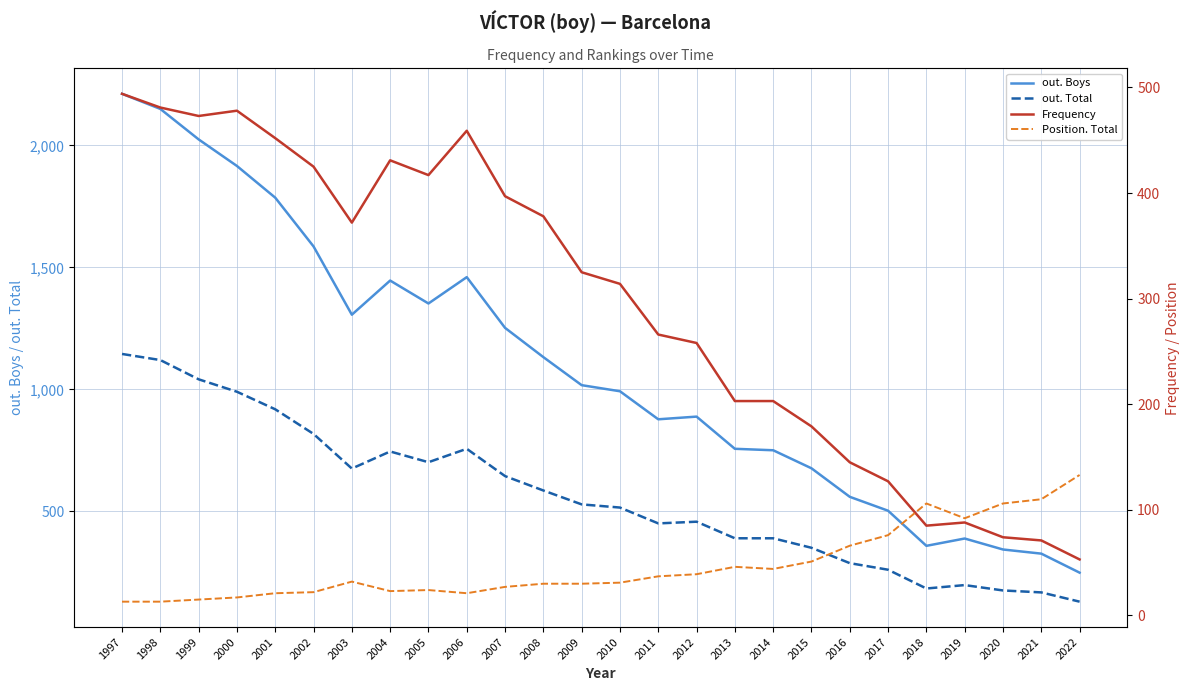

What is the difference between the Position. Total values at 2021 and 2016?

44